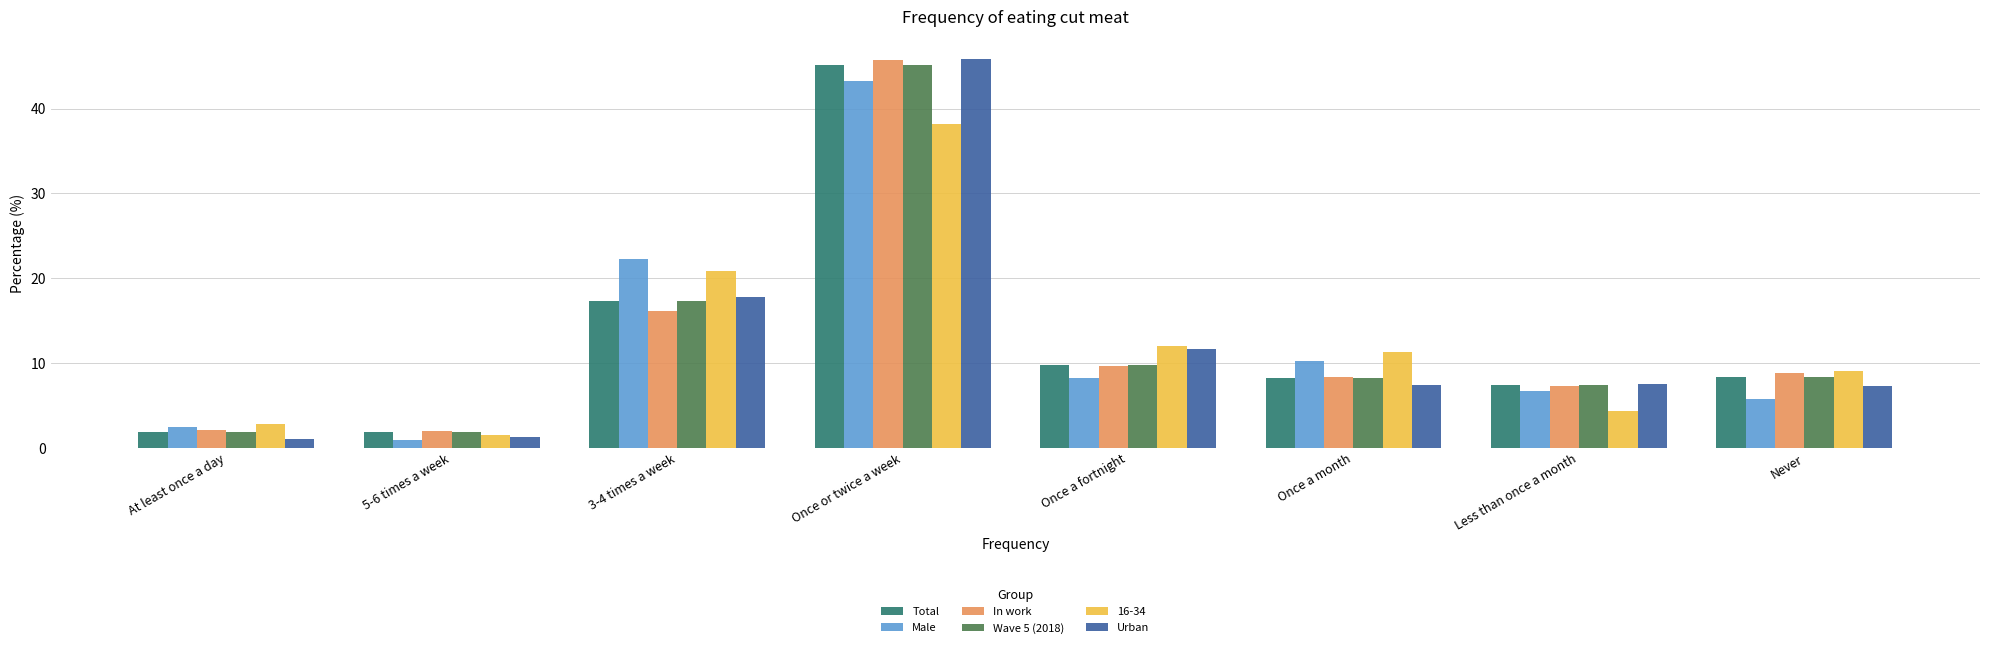

True or false: In work has a value of 5.3 at Never.

False